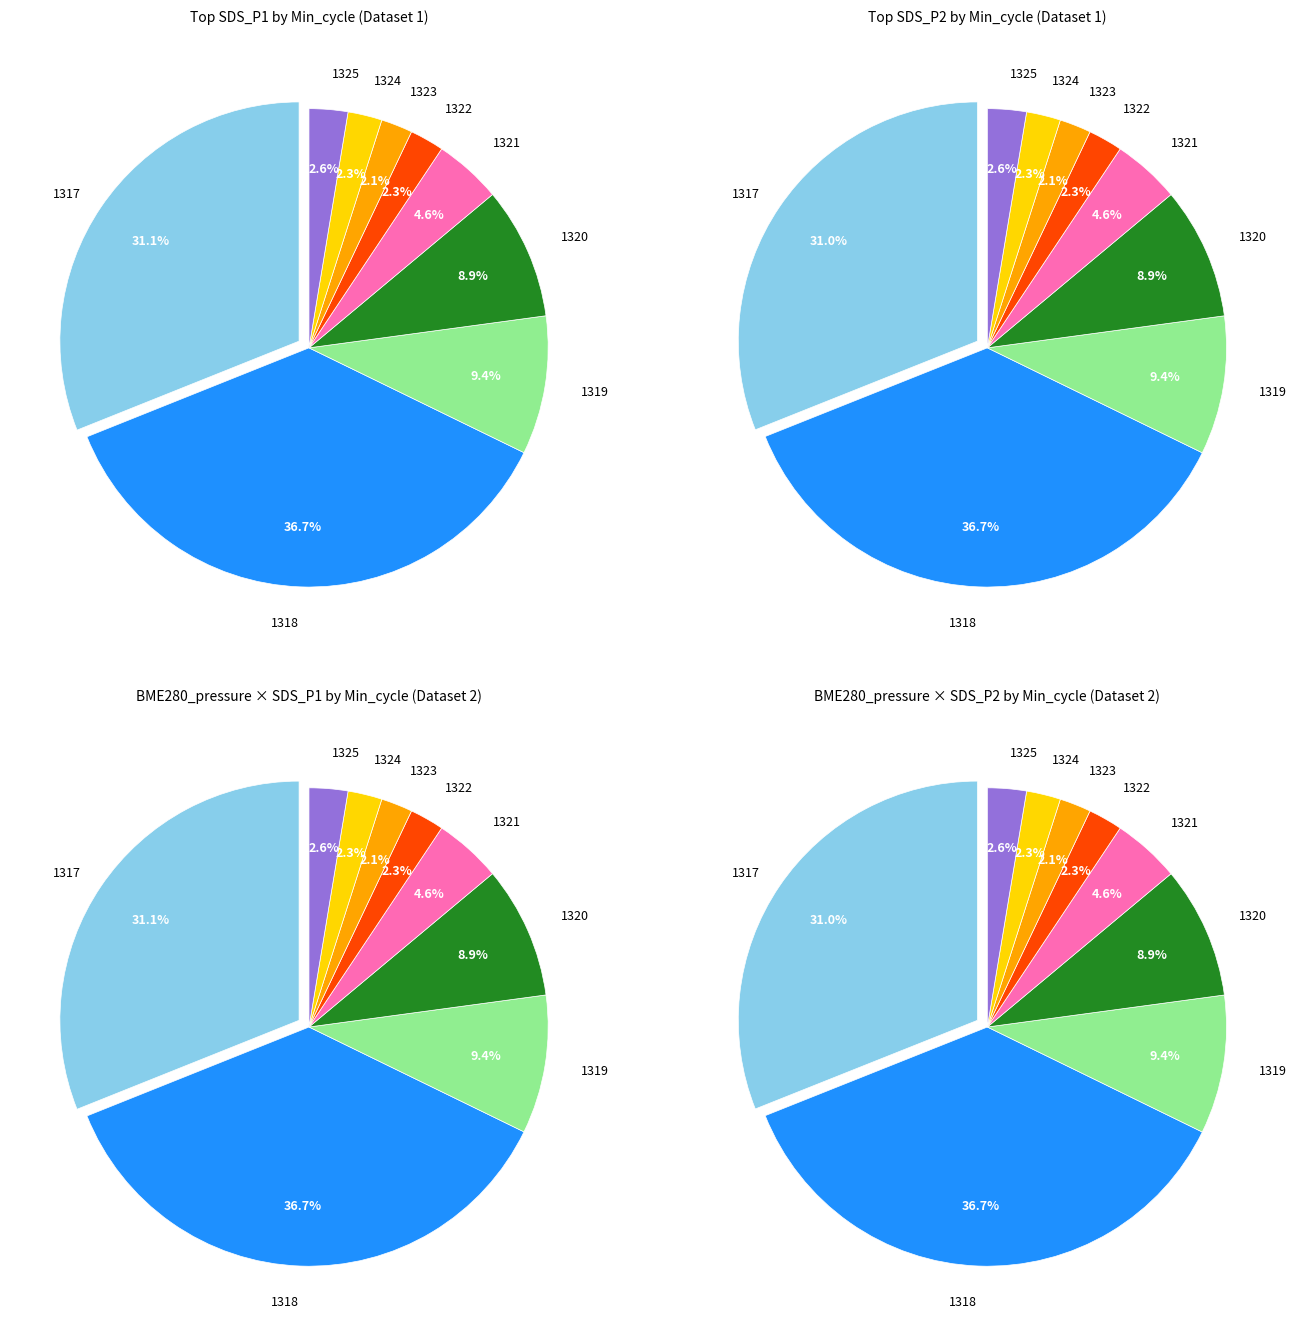

The 1324 slice represents 16% of the pie. True or false?

False